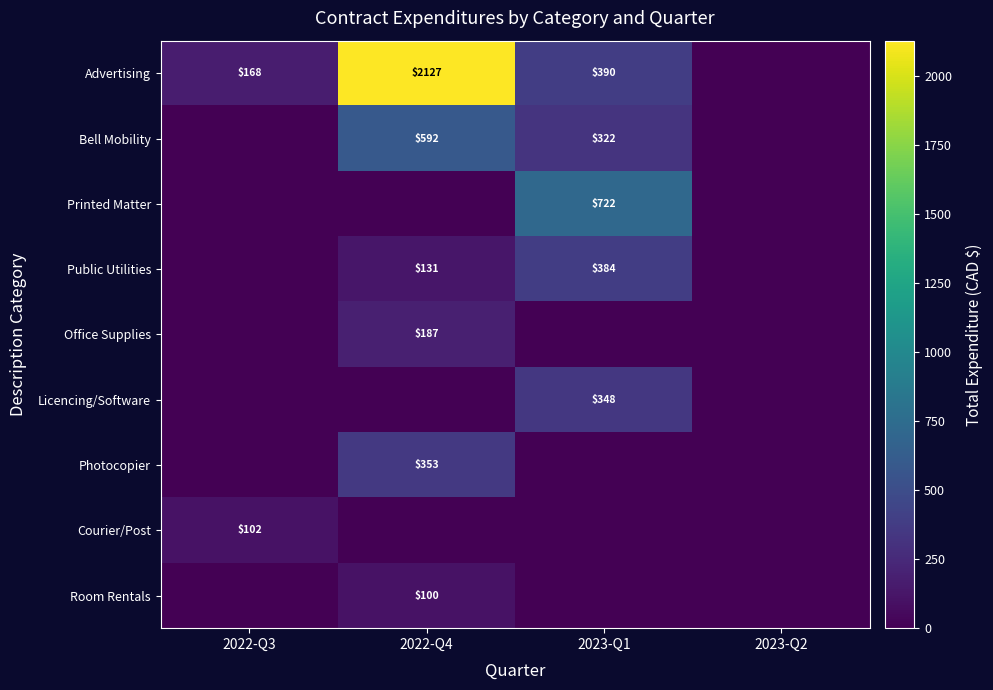

The Public Utilities series shows 205 at 2022-Q4. True or false?

False